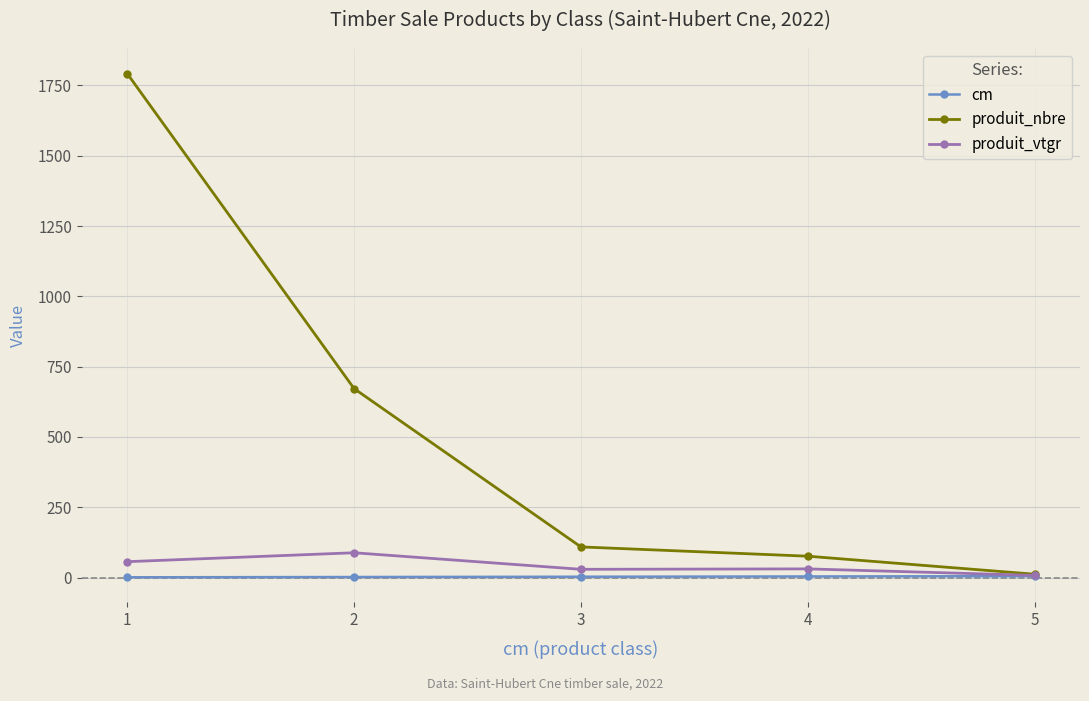

How many cm values are between 2 and 4?

3